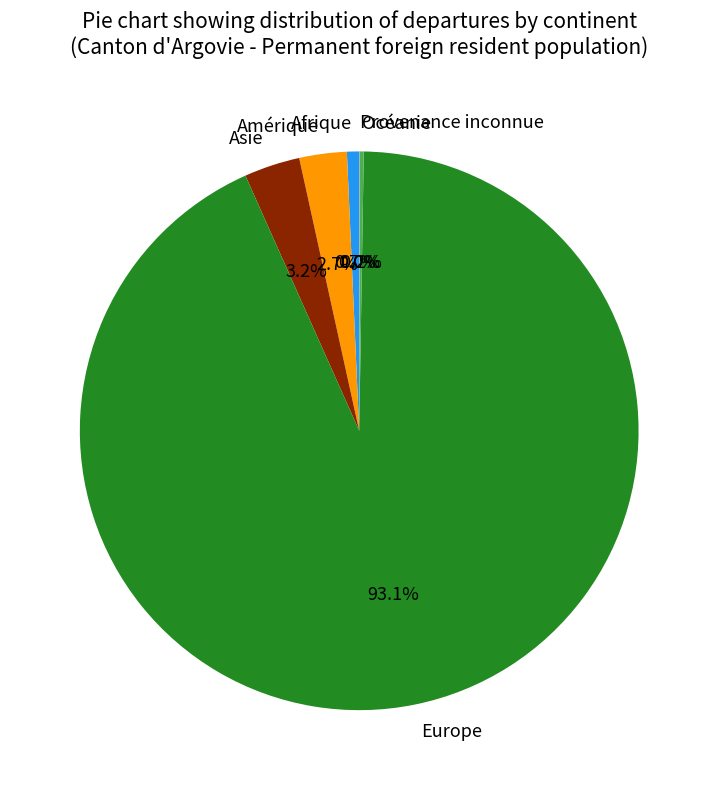

Is the sum of Amérique and Europe greater than half?

Yes